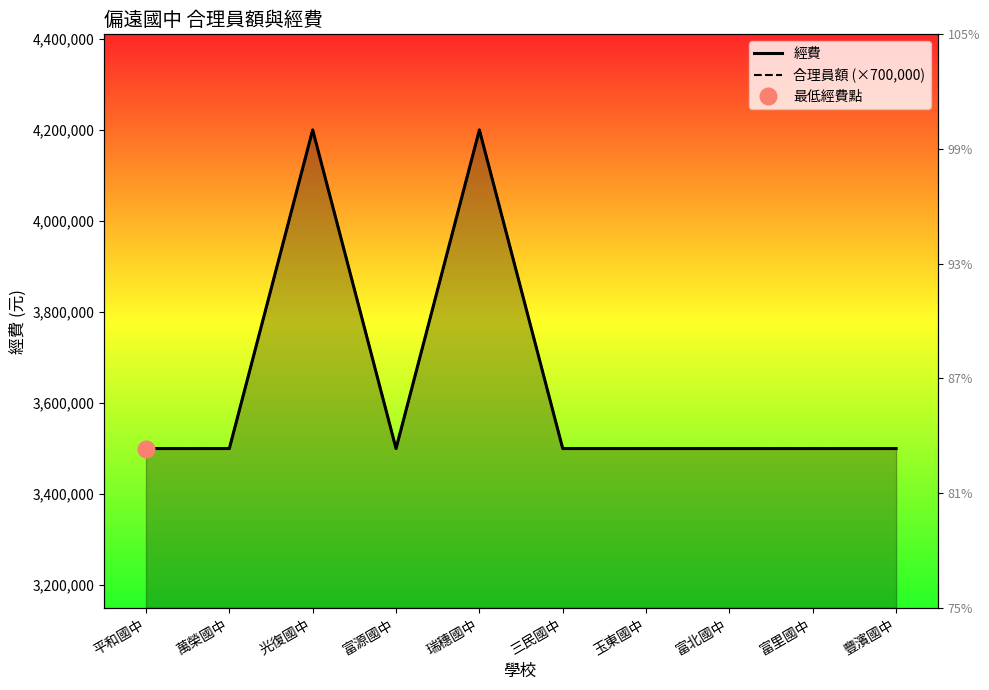

Does the chart display data point markers on the line(s)?

No